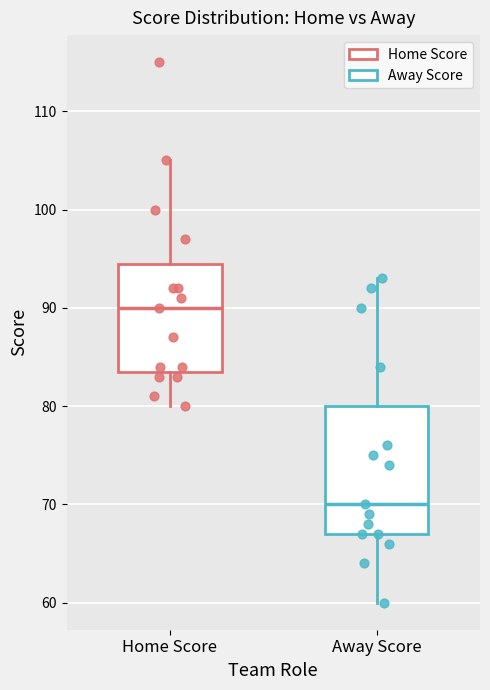

Reading left to right, read every box against the y-axis: the position of its median line, the range the box covers, and the ends of its whiskers. The values are not printed on the chart, so give them approximately, as read against the axis.

Home Score: median 90, box 84 to 95, whiskers 80 to 105
Away Score: median 70, box 67 to 80, whiskers 60 to 93